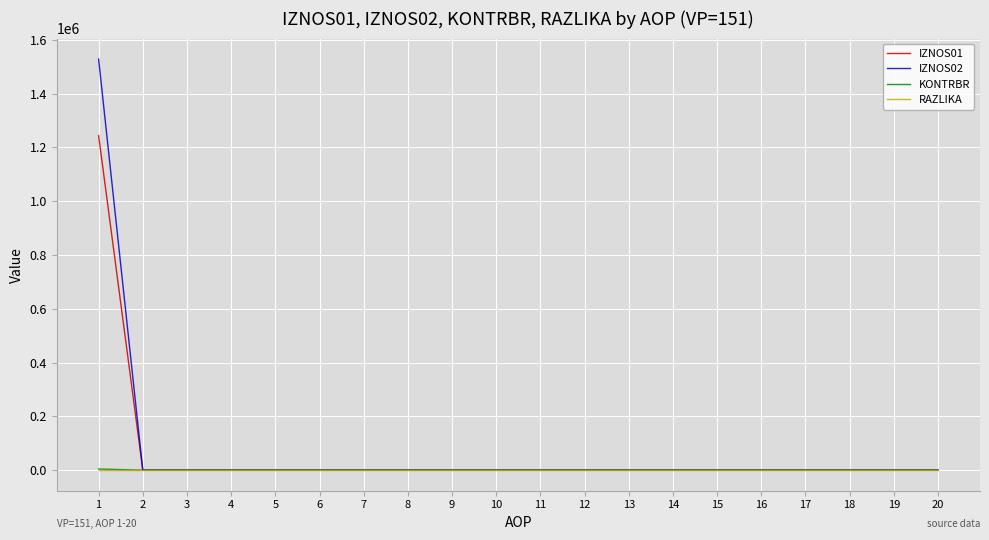

Which series has the largest range (max minus min)?

IZNOS02